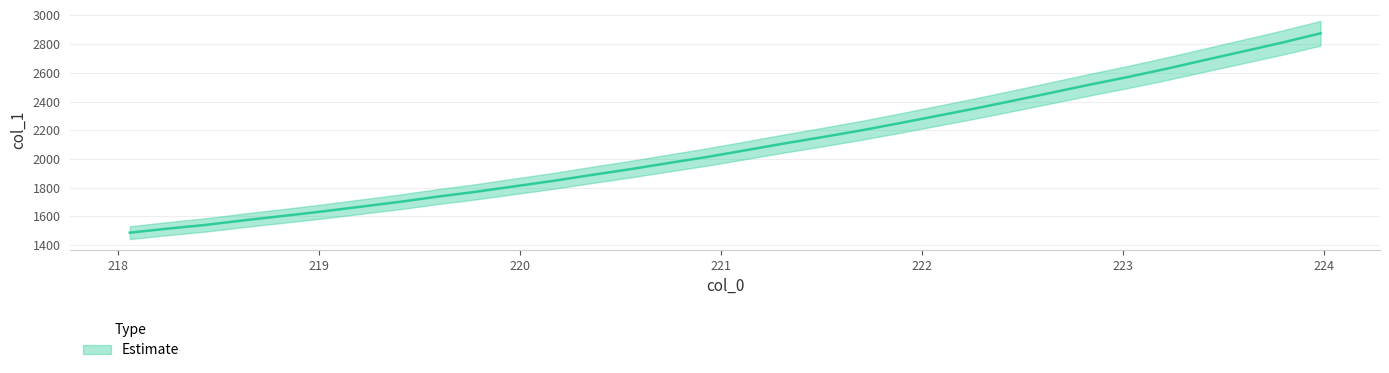

At which label does the data first exceed 2059?

221.1174